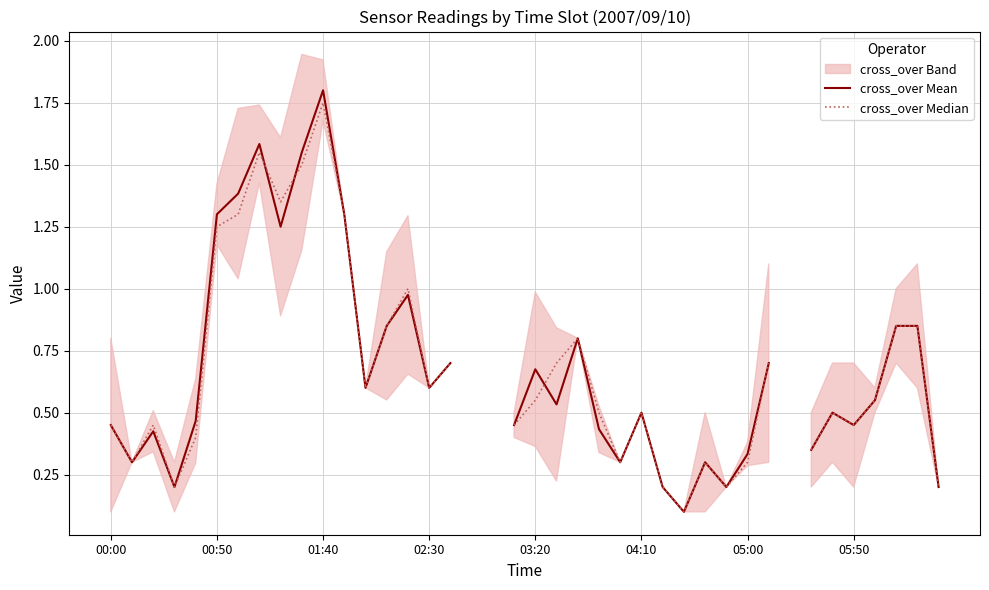

True or false: cross_over Mean has a value of 0.3 at 24.

True